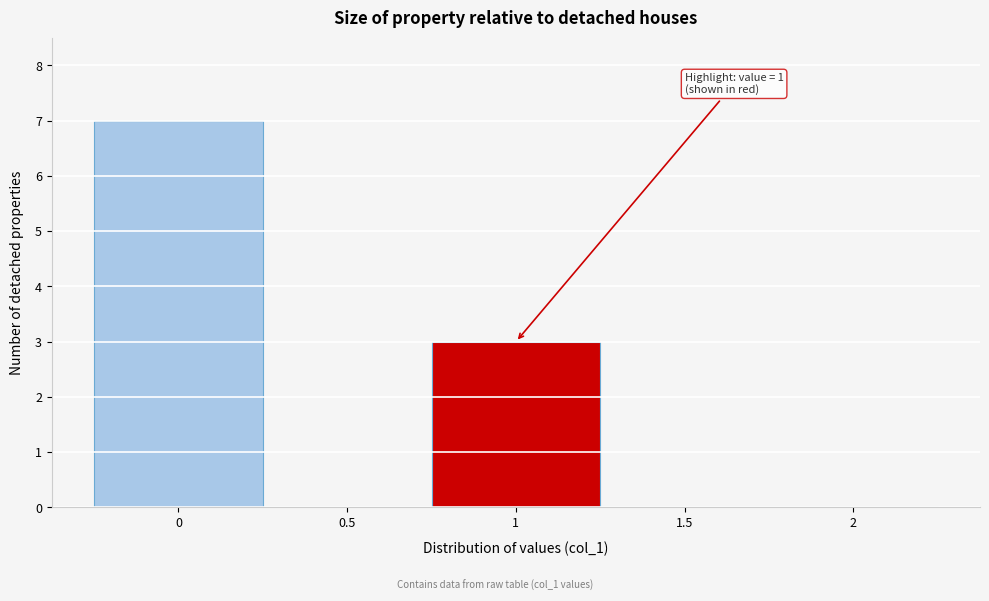

Which range on the x-axis has the tallest bar?

-0.25 to 0.25